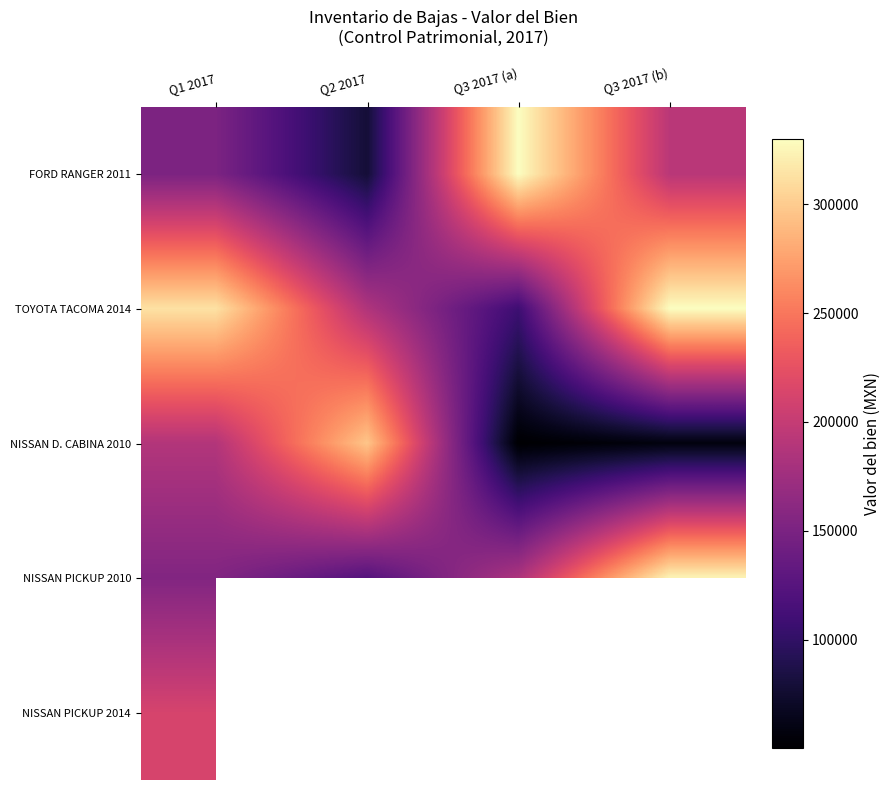

What is the minimum value shown in the chart?

50300.0